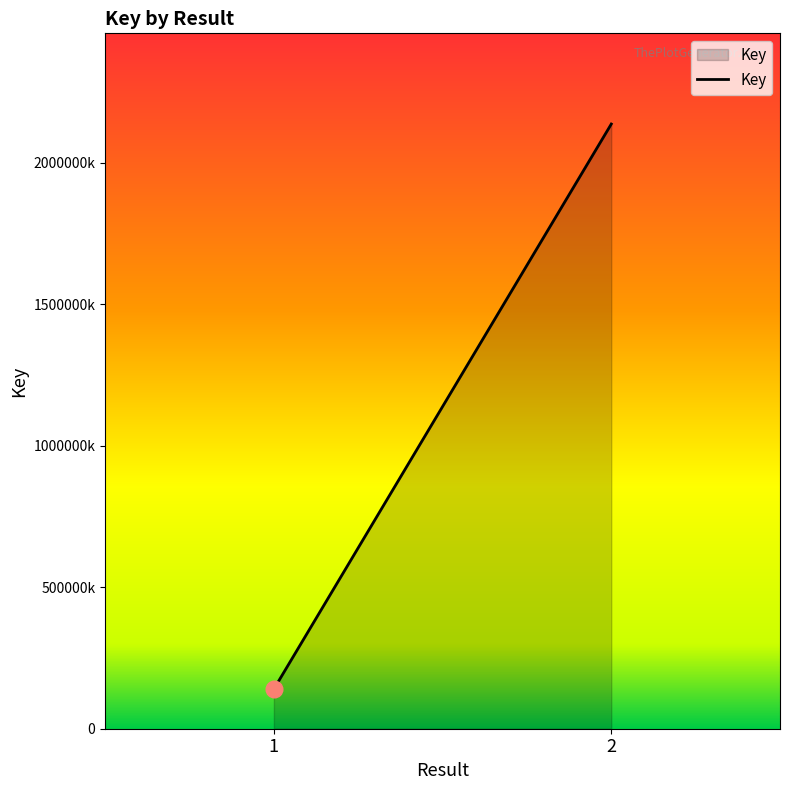

What is the sum of all values?

2277883157